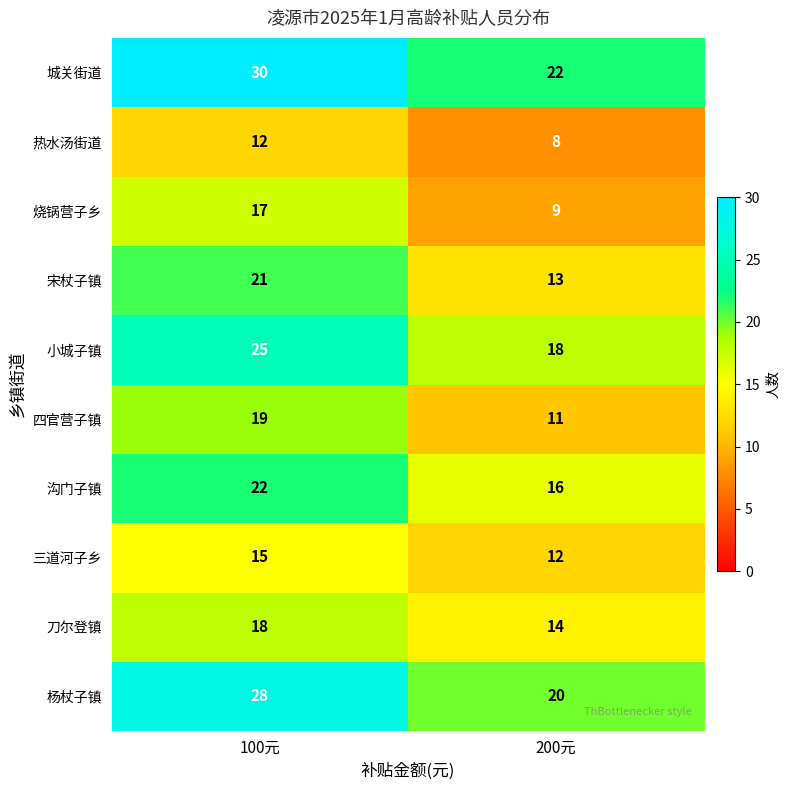

What is the greatest value displayed?

30